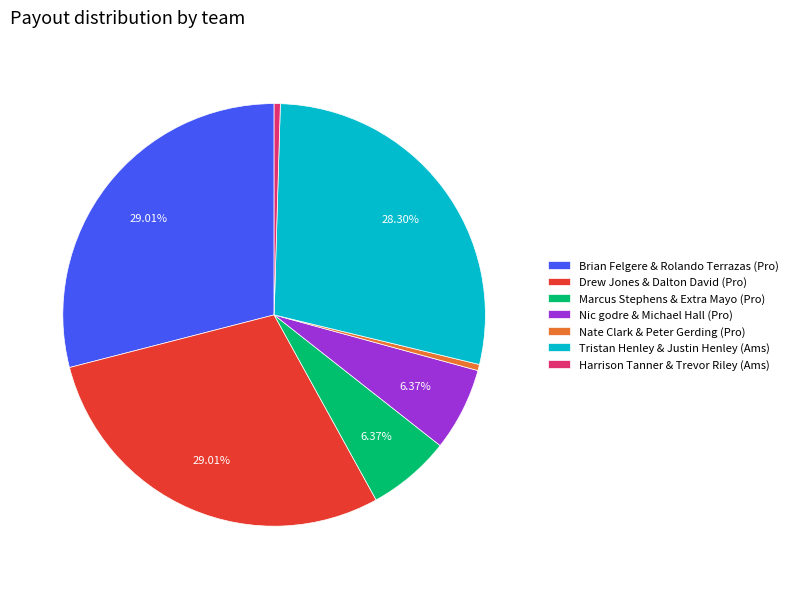

Approximately how many times larger is the value at Drew Jones & Dalton David compared to Nate Clark & Peter Gerding?

61.5